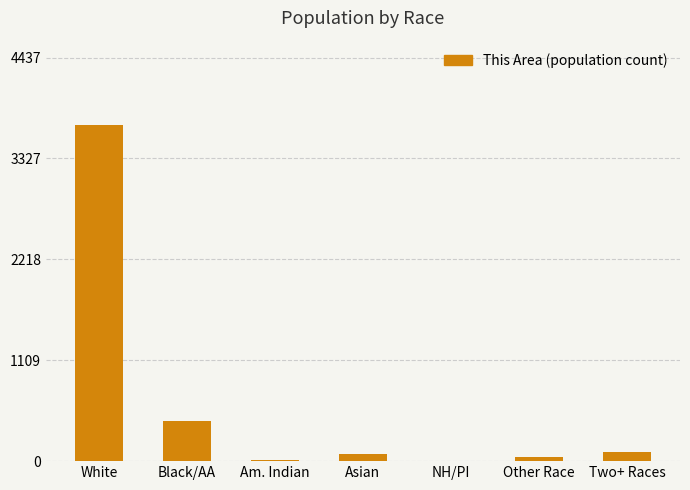

Which has a higher value, Black/AA or Asian?

Black/AA